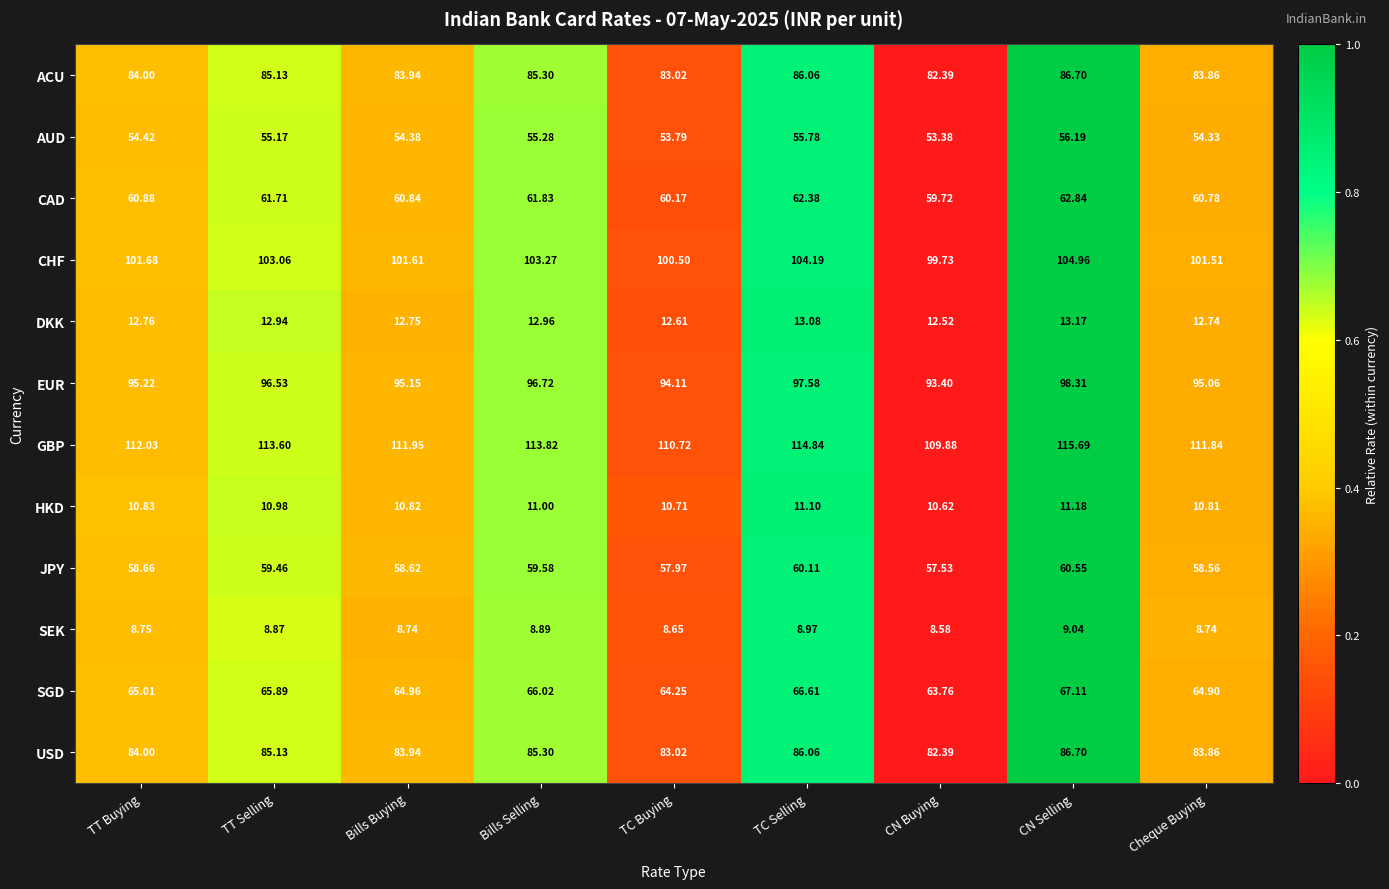

How many values in the EUR series exceed 95?

7